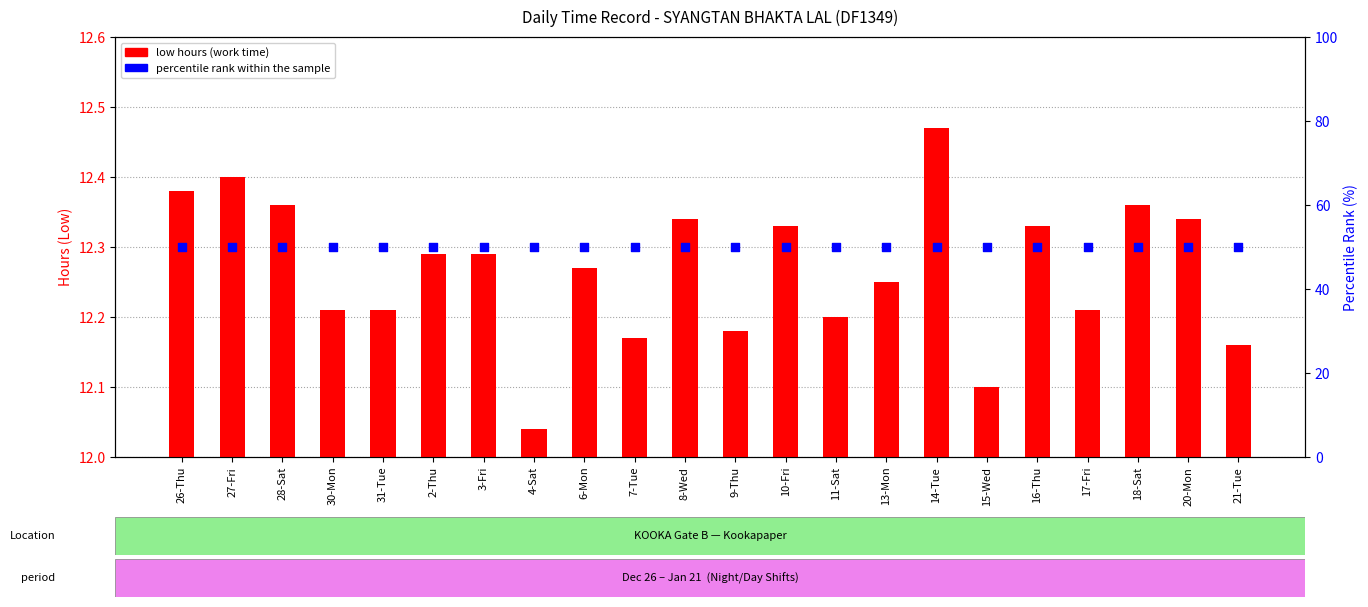

Is the value of low hours (work time) at 27-Fri greater than the value of percentile rank within the sample at 15-Wed?

No